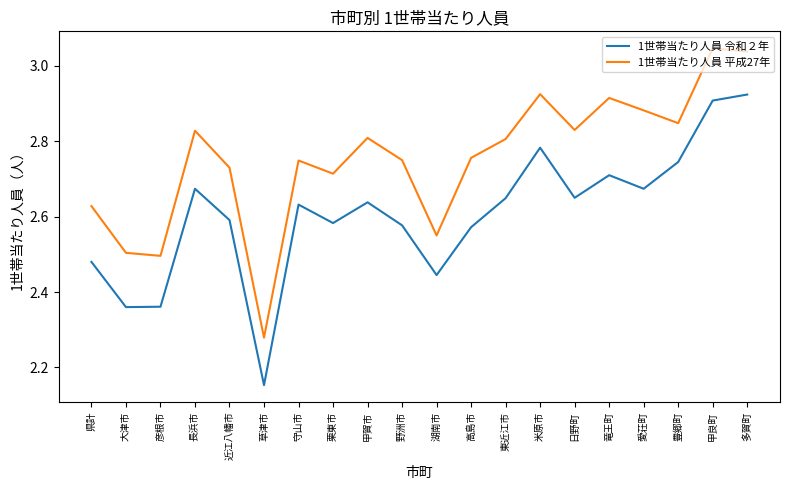

Which series changed the most between 高島市 and 多賀町?

1世帯当たり人員 令和２年